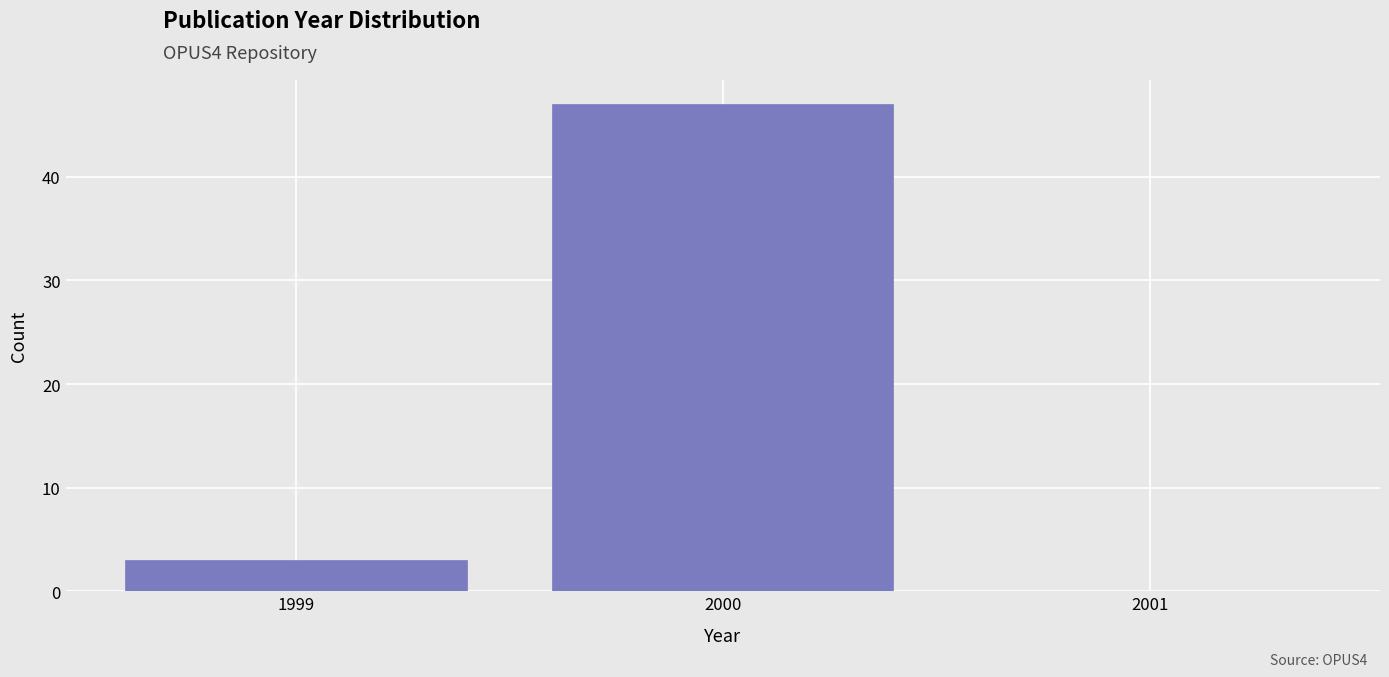

What is the height of the bar covering 1998.5 to 1999.5 on the x-axis? The values are not printed on the chart, so give them approximately, as read against the axis.

3